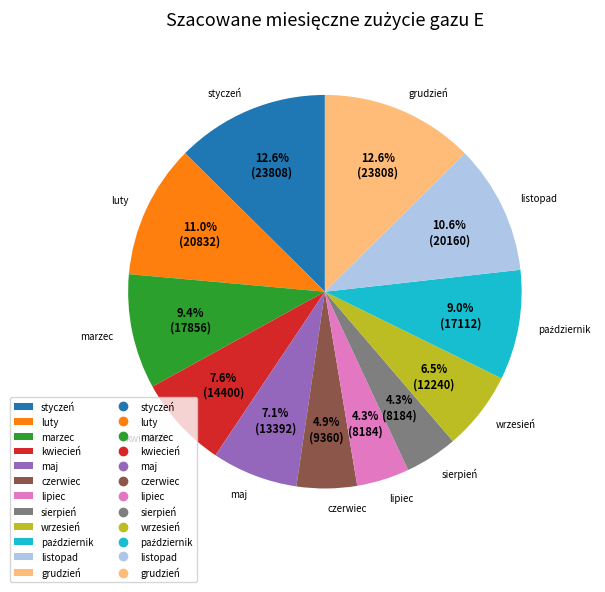

Is there a majority slice in this chart?

No